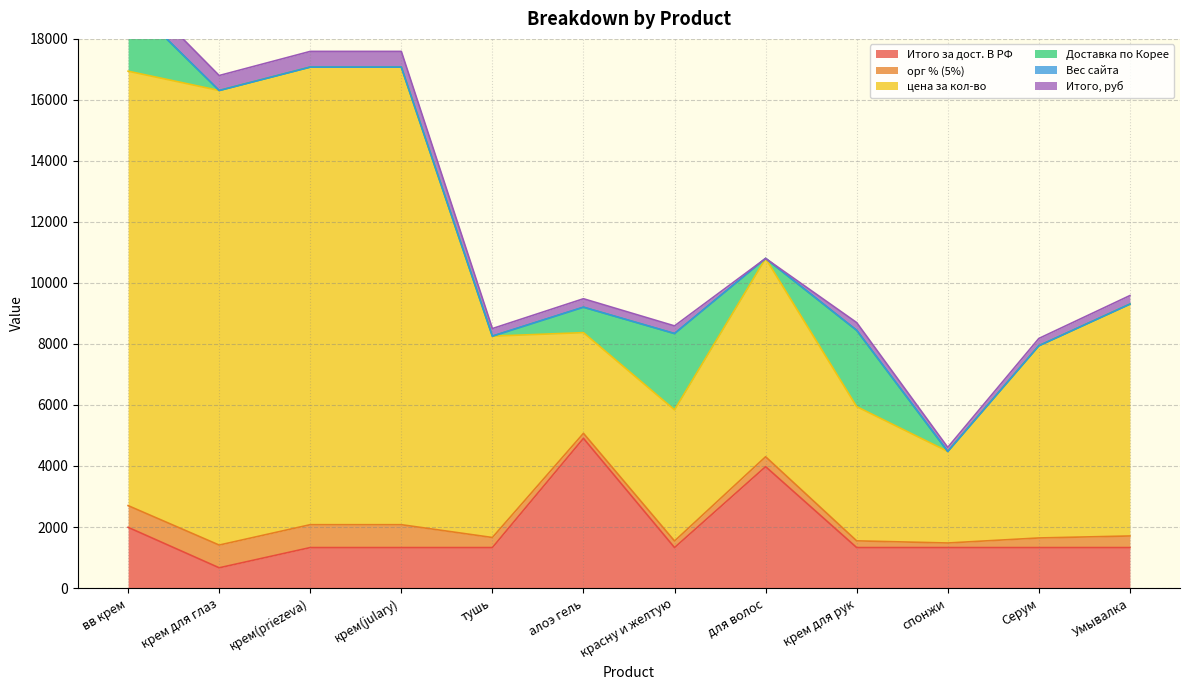

At which category does the chart reach its minimum across all series?

крем для глаз